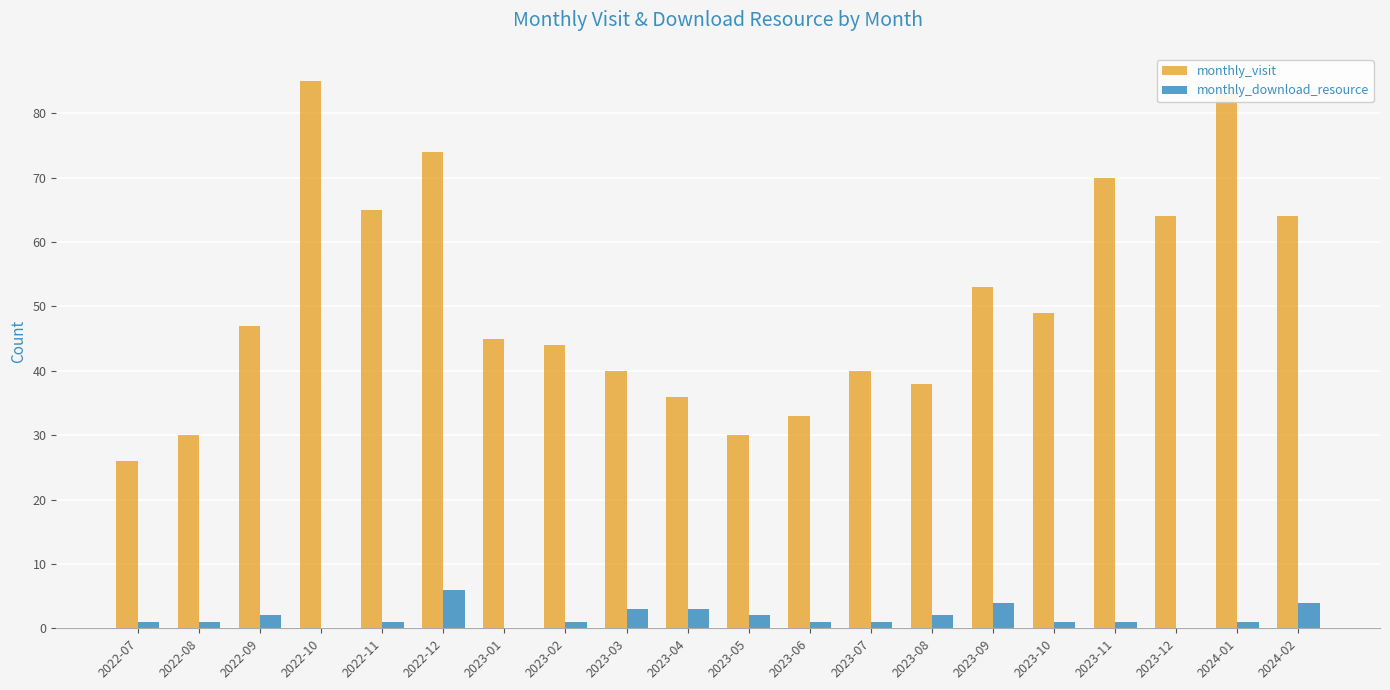

What is the sum of all monthly_download_resource values?

35